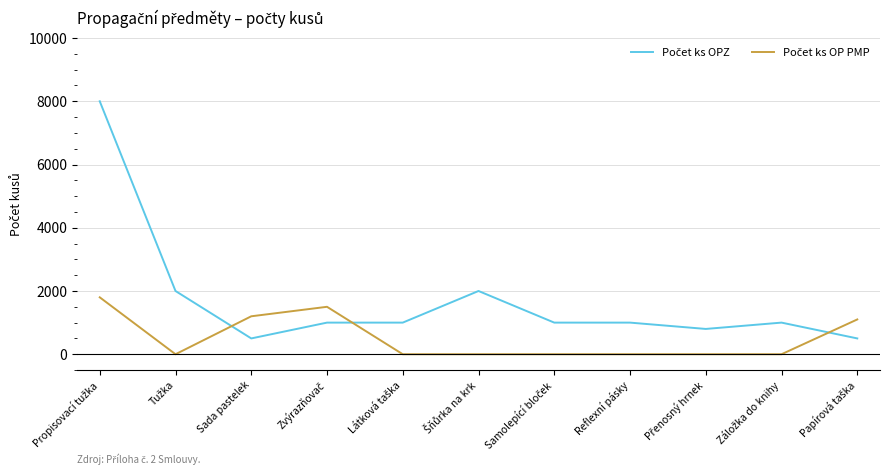

What is the spread (max minus min) of values at Reflexní pásky?

1000